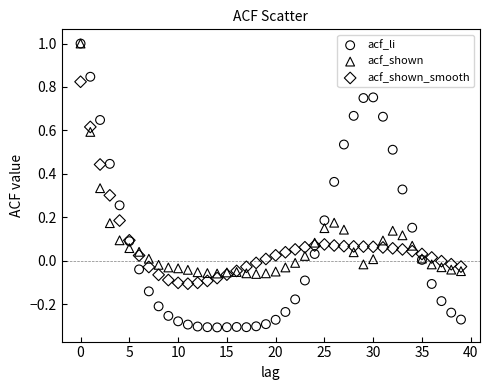

Which series has the largest Y range (max minus min)?

acf_li